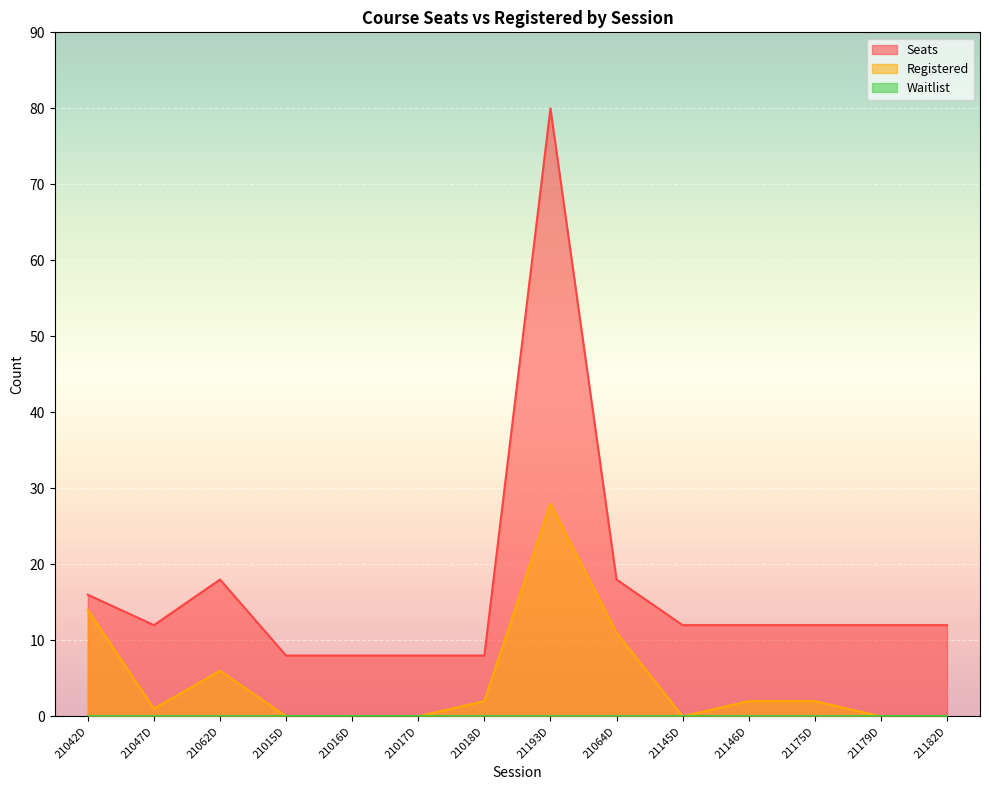

How many interior local valleys does the Seats series have?

1